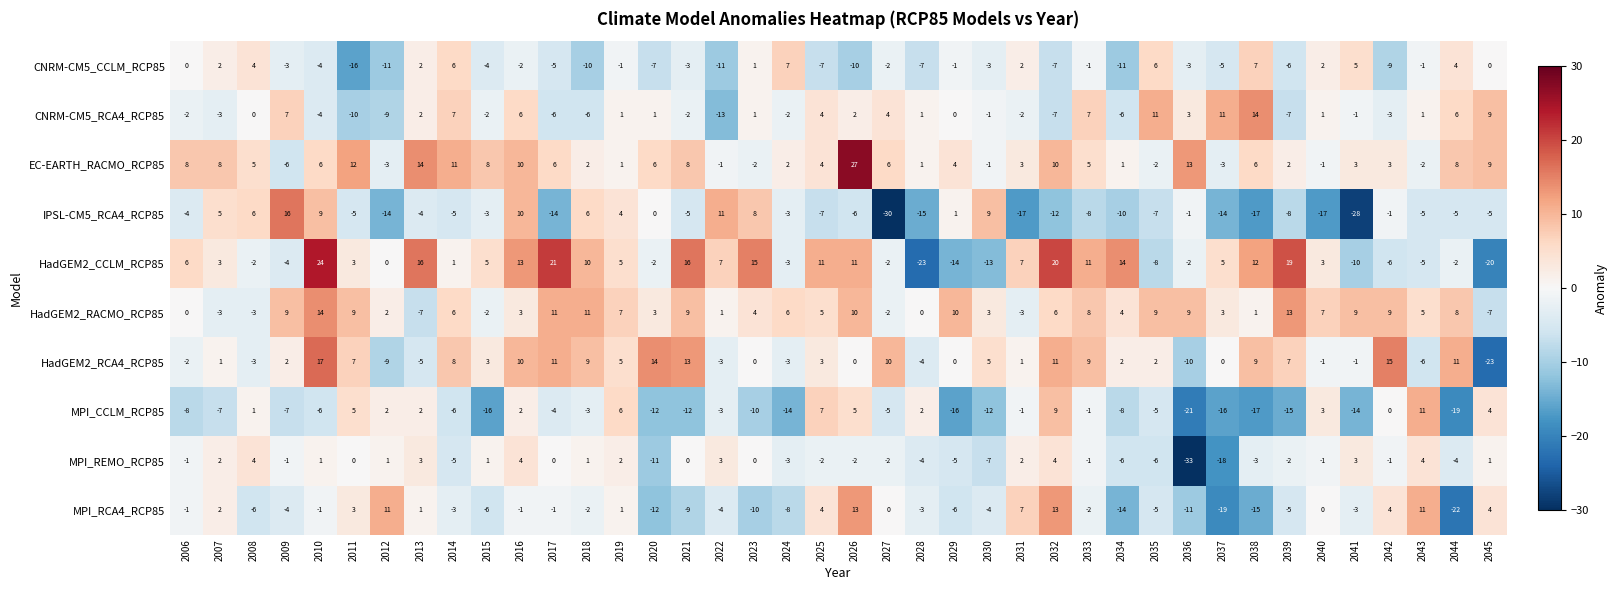

The value of CNRM-CM5_RCA4_RCP85 at 2015 is -1. True or false?

False